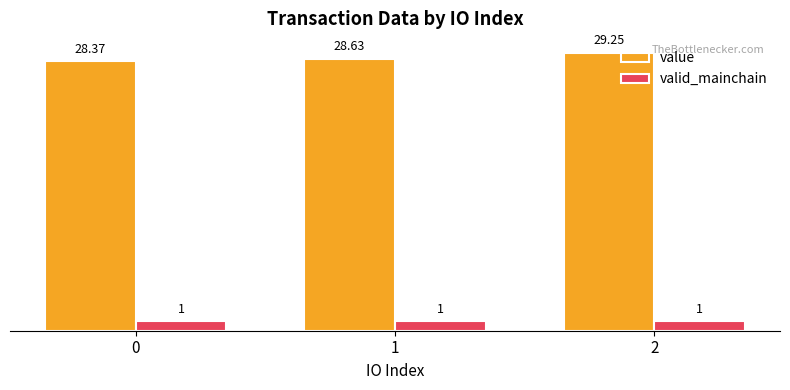

Which series has the largest range (max minus min)?

value